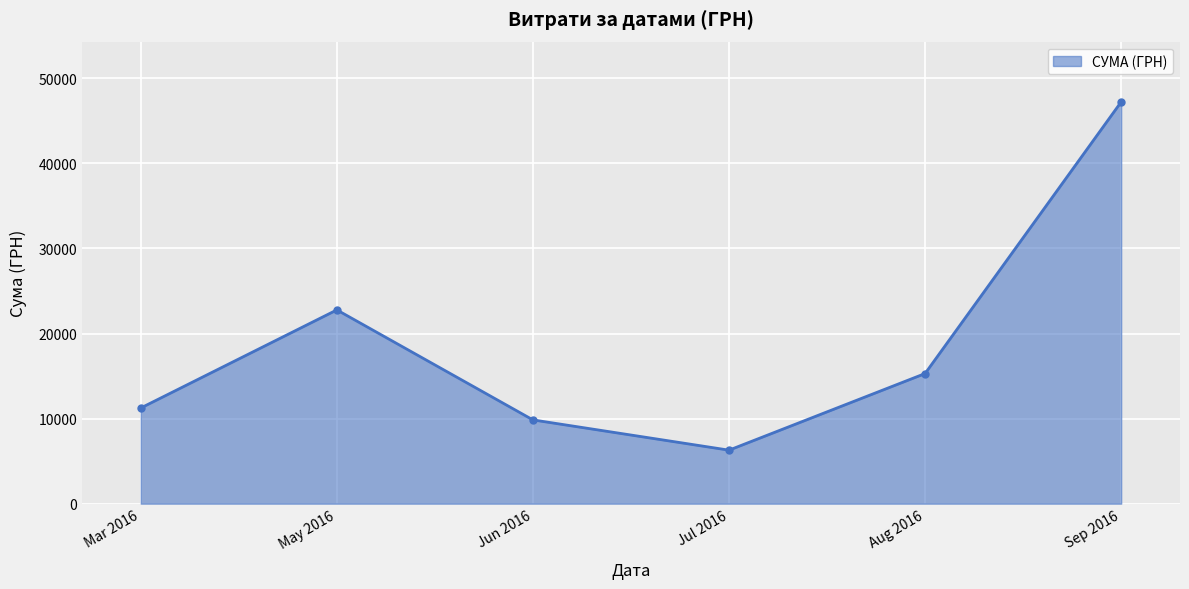

Rank the categories by value from lowest to highest.

Jul 2016, Jun 2016, Mar 2016, Aug 2016, May 2016, Sep 2016